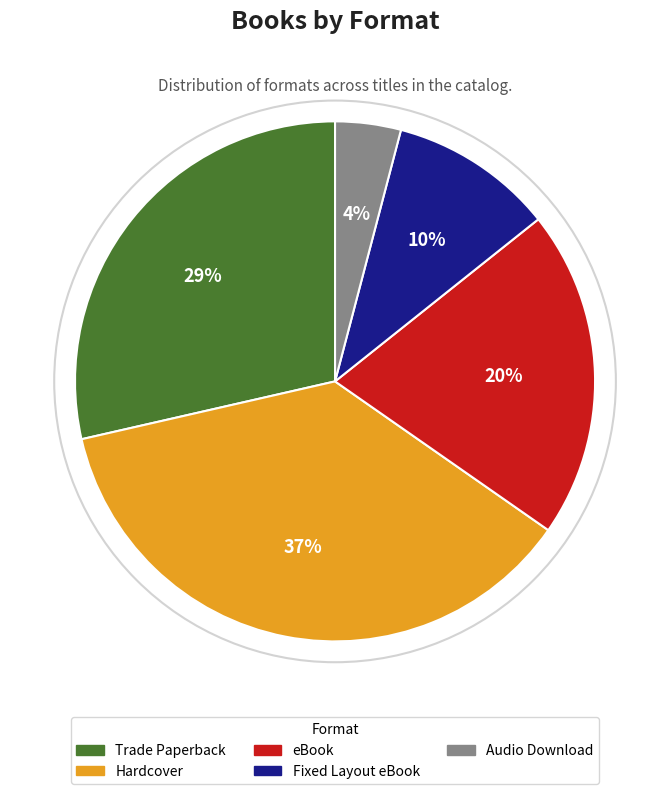

How many segments does this pie chart have?

5